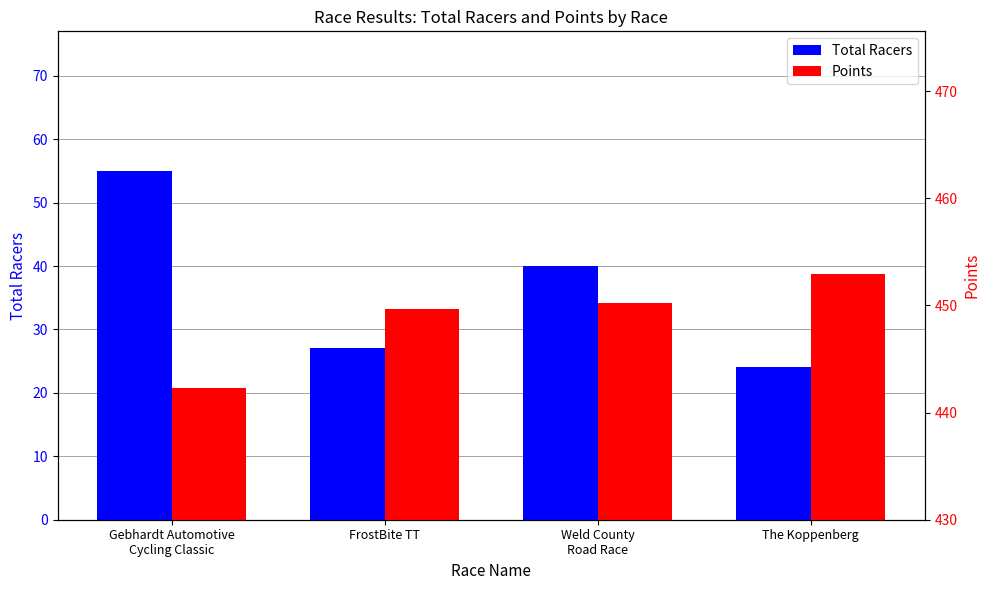

List the series in order of their overall mean, highest first.

Points, Total Racers